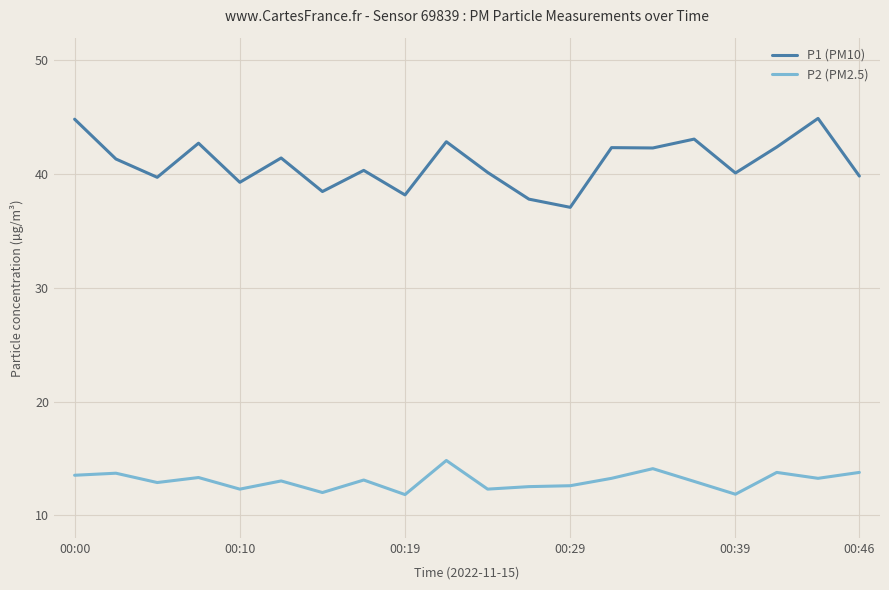

What is the difference between the maximum and minimum values in the P2 (PM2.5) series?

3.0